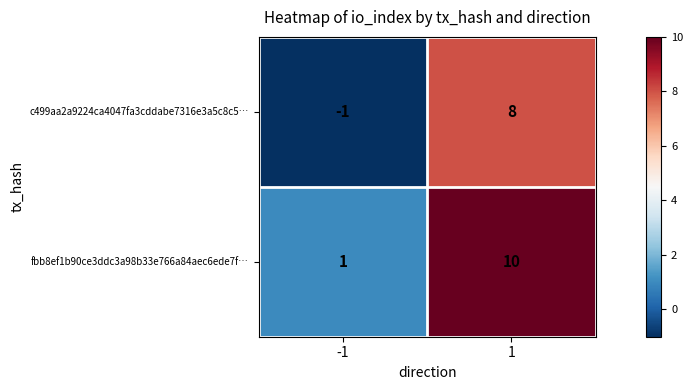

List the series in order of their peak value, lowest first.

c499aa2a9224ca4047fa3cddabe7316e3a5c8c5…, fbb8ef1b90ce3ddc3a98b33e766a84aec6ede7f…